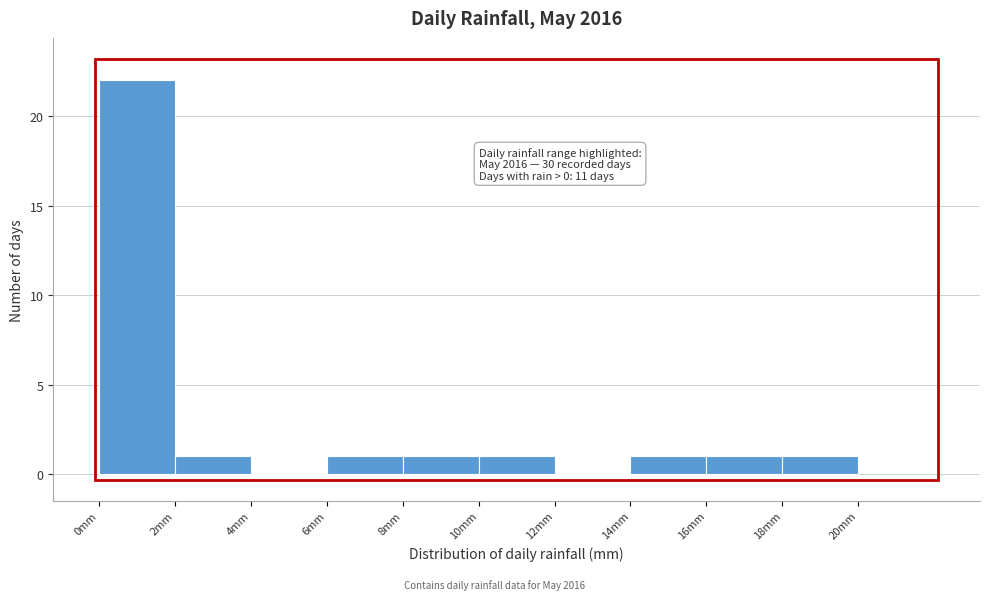

Which range on the x-axis has the tallest bar?

0 to 2